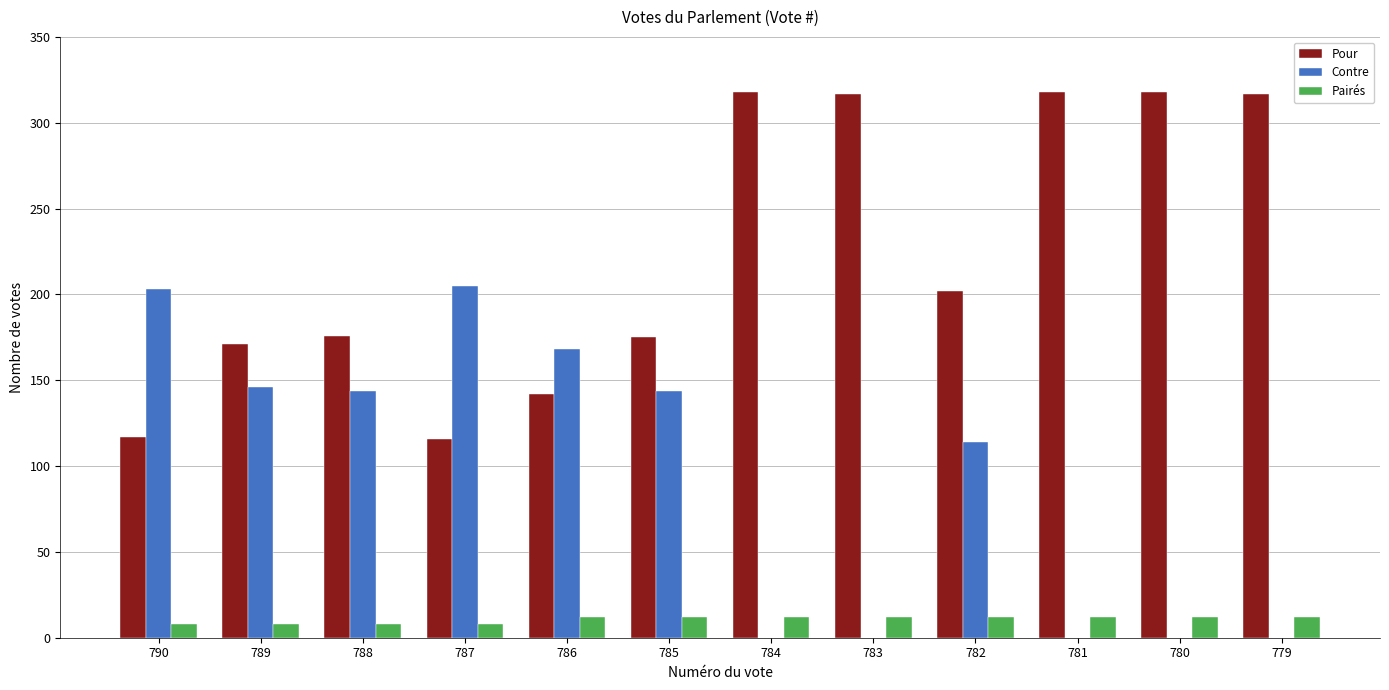

What is the sum of the Contre values at 779 and 782?

114